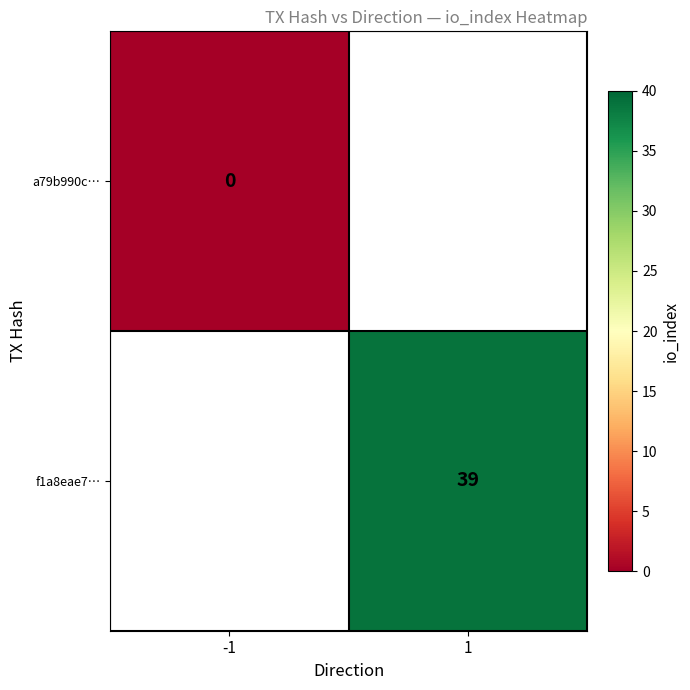

Is the value of a79b990c… at -1 greater than the value of f1a8eae7… at 1?

No